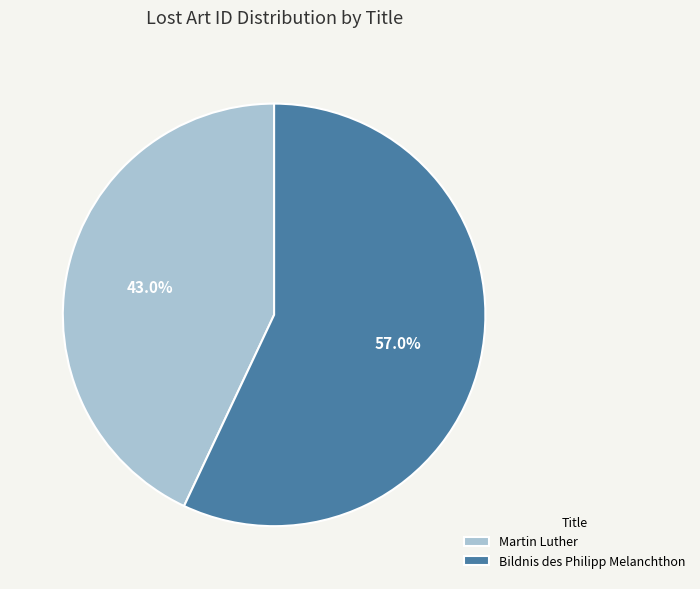

Is the sum of Martin Luther and Bildnis des Philipp Melanchthon greater than half?

Yes